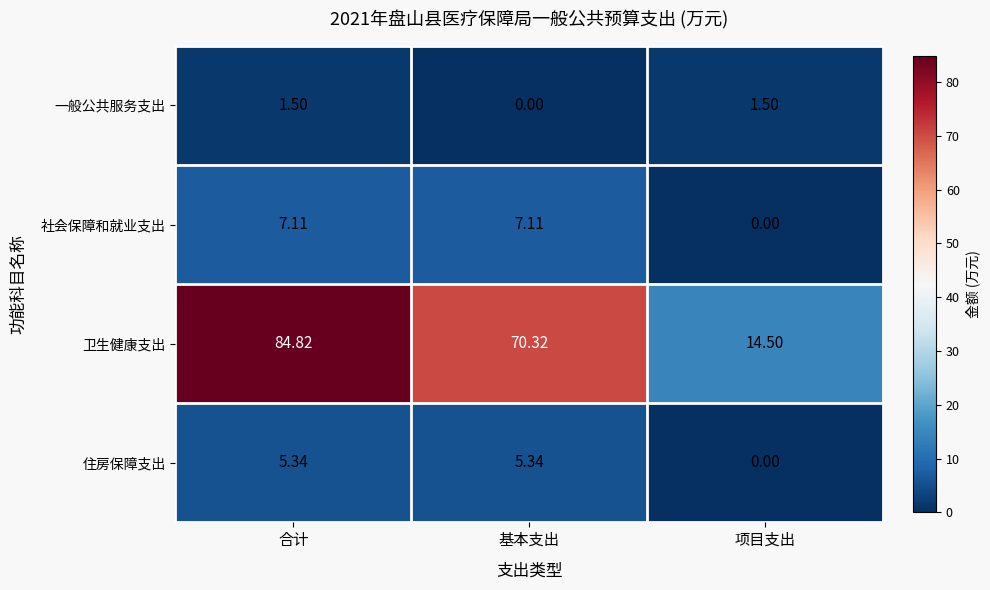

What is the difference between the highest and lowest values at 合计?

83.3